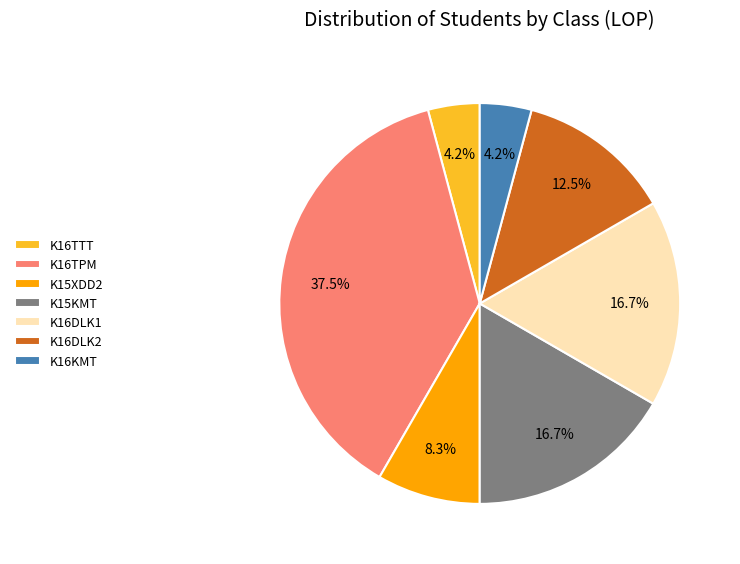

What is the largest slice in the pie chart?

K16TPM